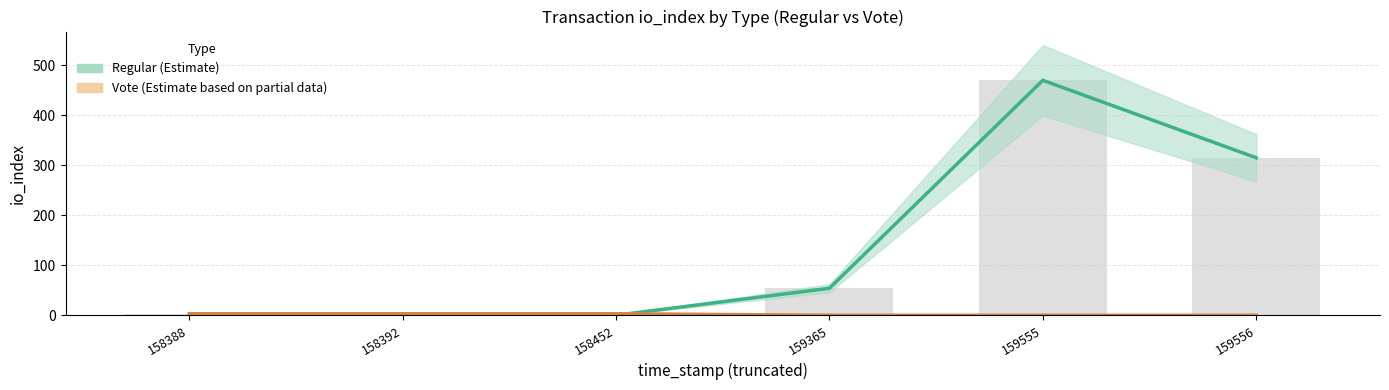

What is the difference between the highest and lowest values at 158392?

3